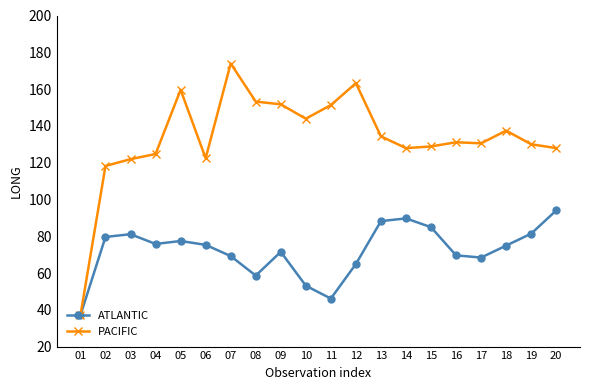

What is the value of the ATLANTIC point at the 5th from the left?

77.4